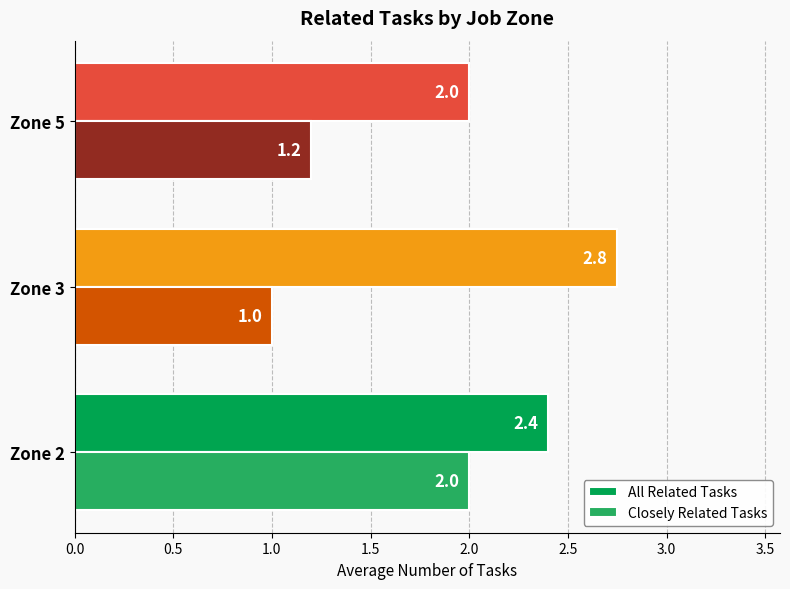

Rank the series by their average value, from lowest to highest.

Closely Related Tasks, All Related Tasks